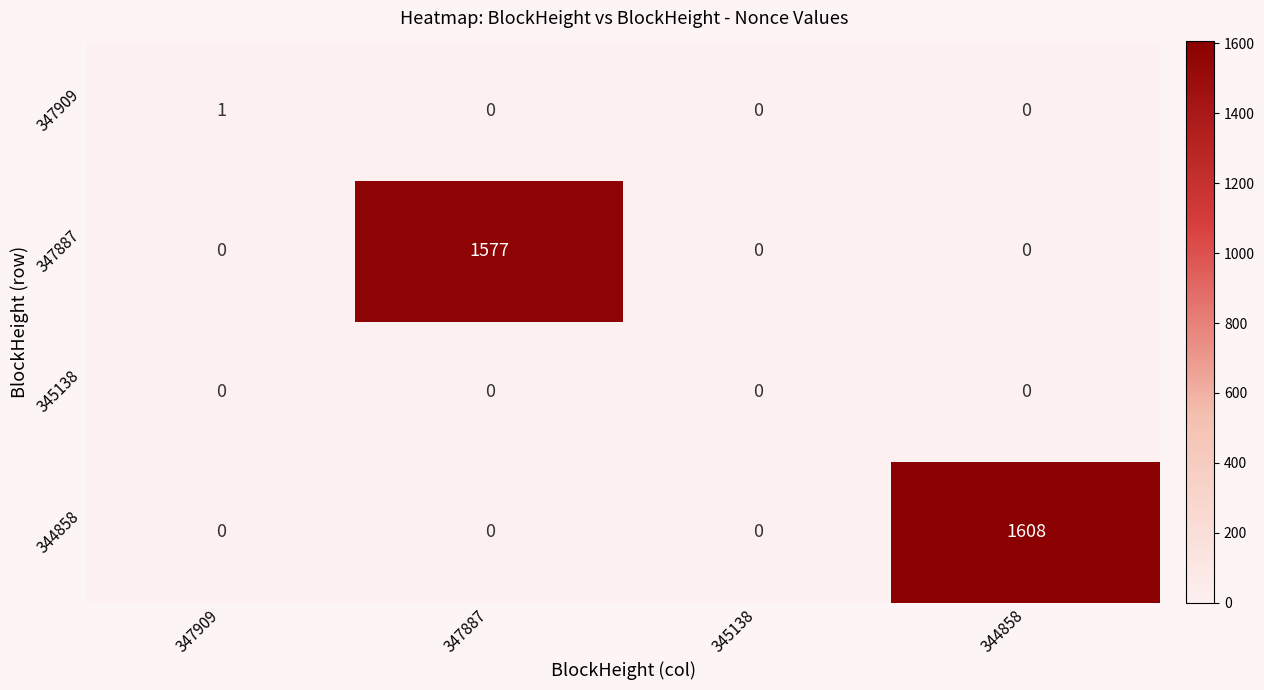

How many distinct data groups are displayed?

4